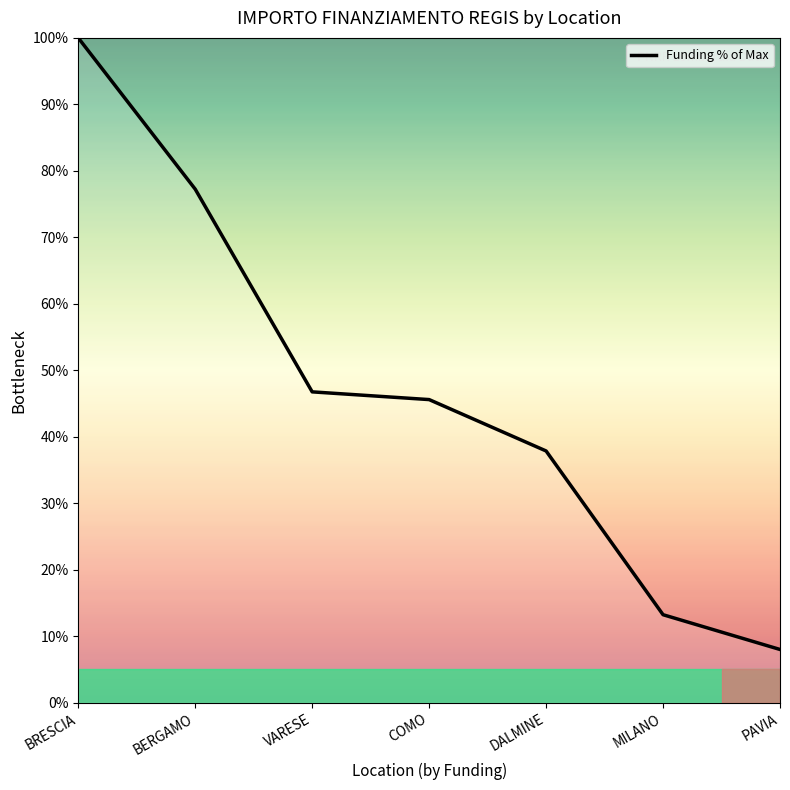

Reading right to left, transcribe all the data shown in this chart.

8.0	13.2	37.9	45.6	46.8	77.2	100.0